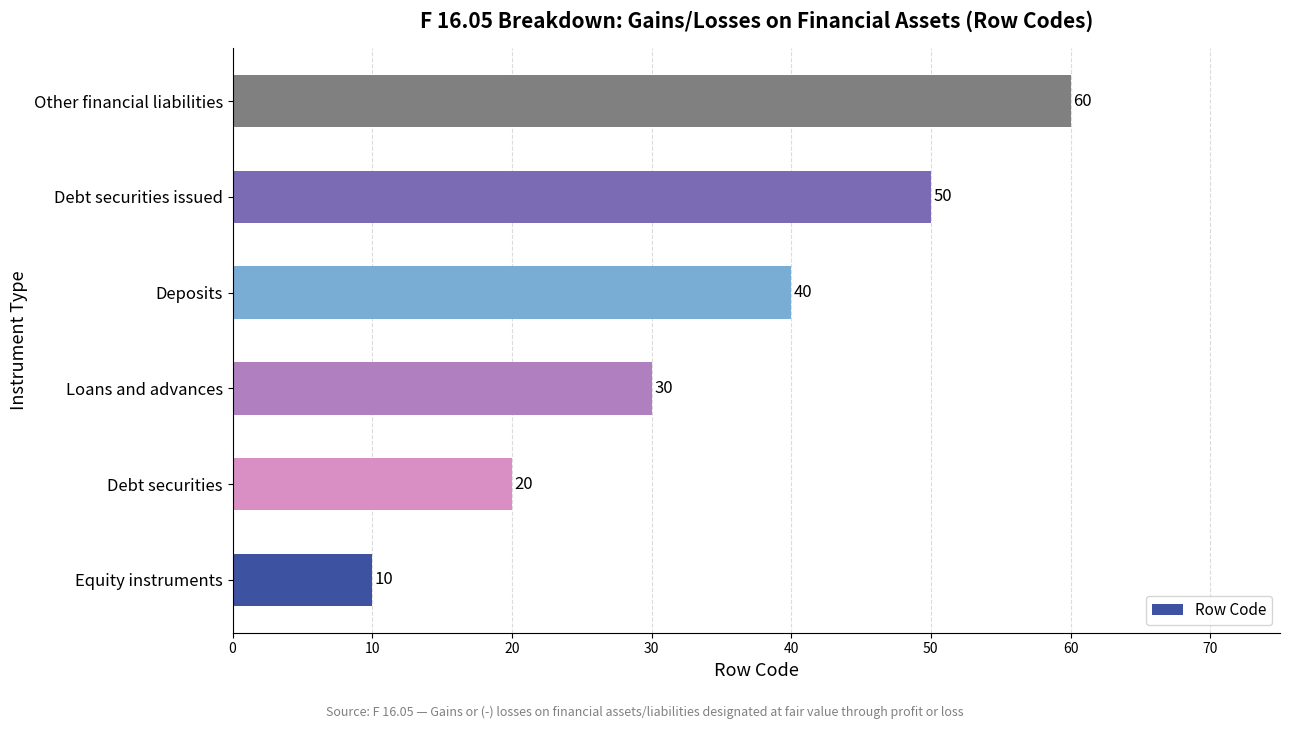

Reading bottom to top, extract all data points from this chart.

Equity instruments=10	Debt securities=20	Loans and advances=30	Deposits=40	Debt securities issued=50	Other financial liabilities=60